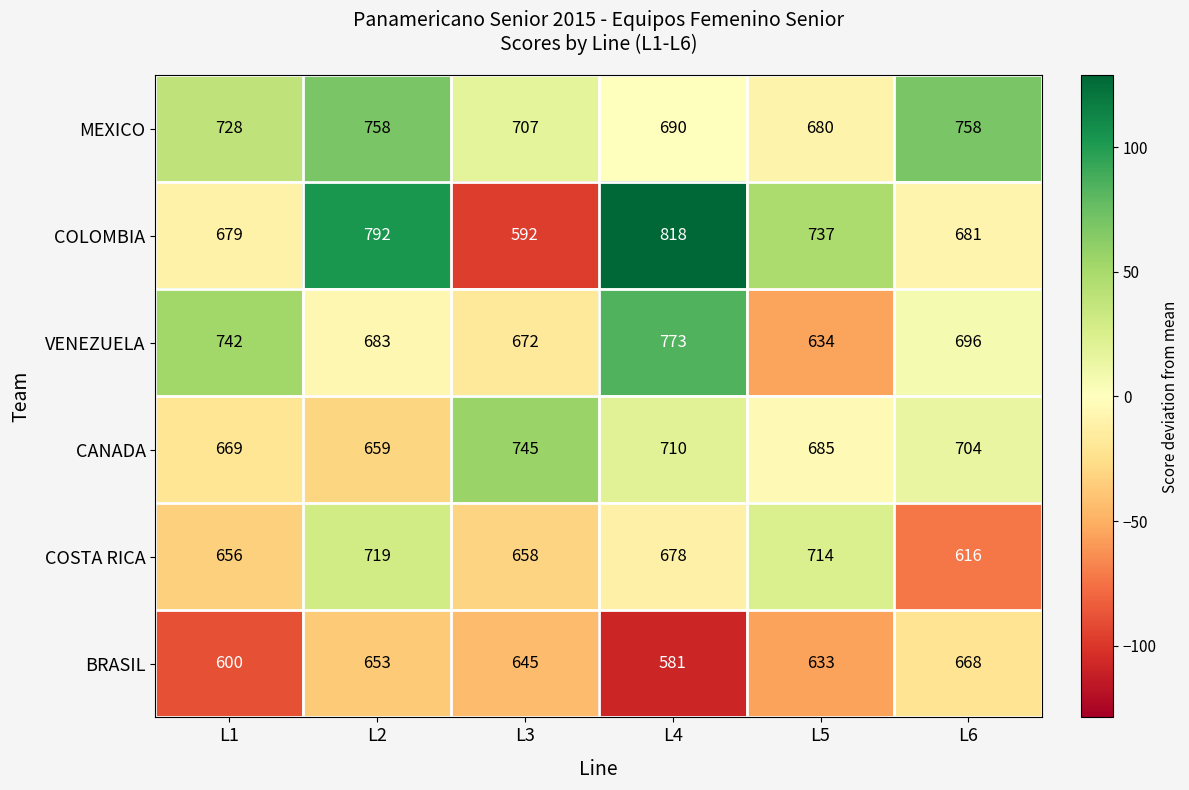

How many data points does each series have?

6